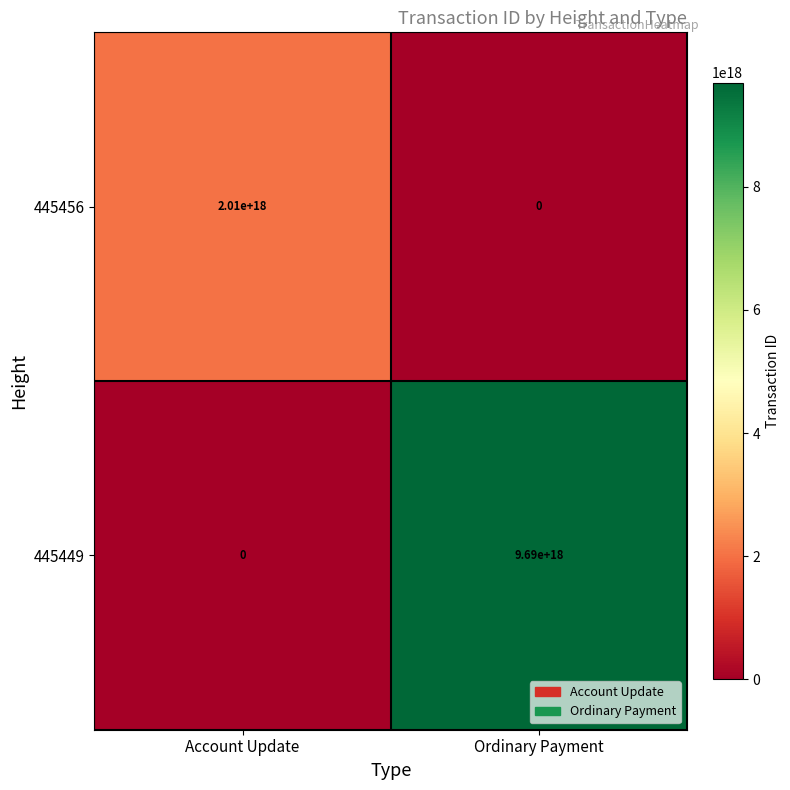

At which category is the sum across all series the highest?

Ordinary Payment